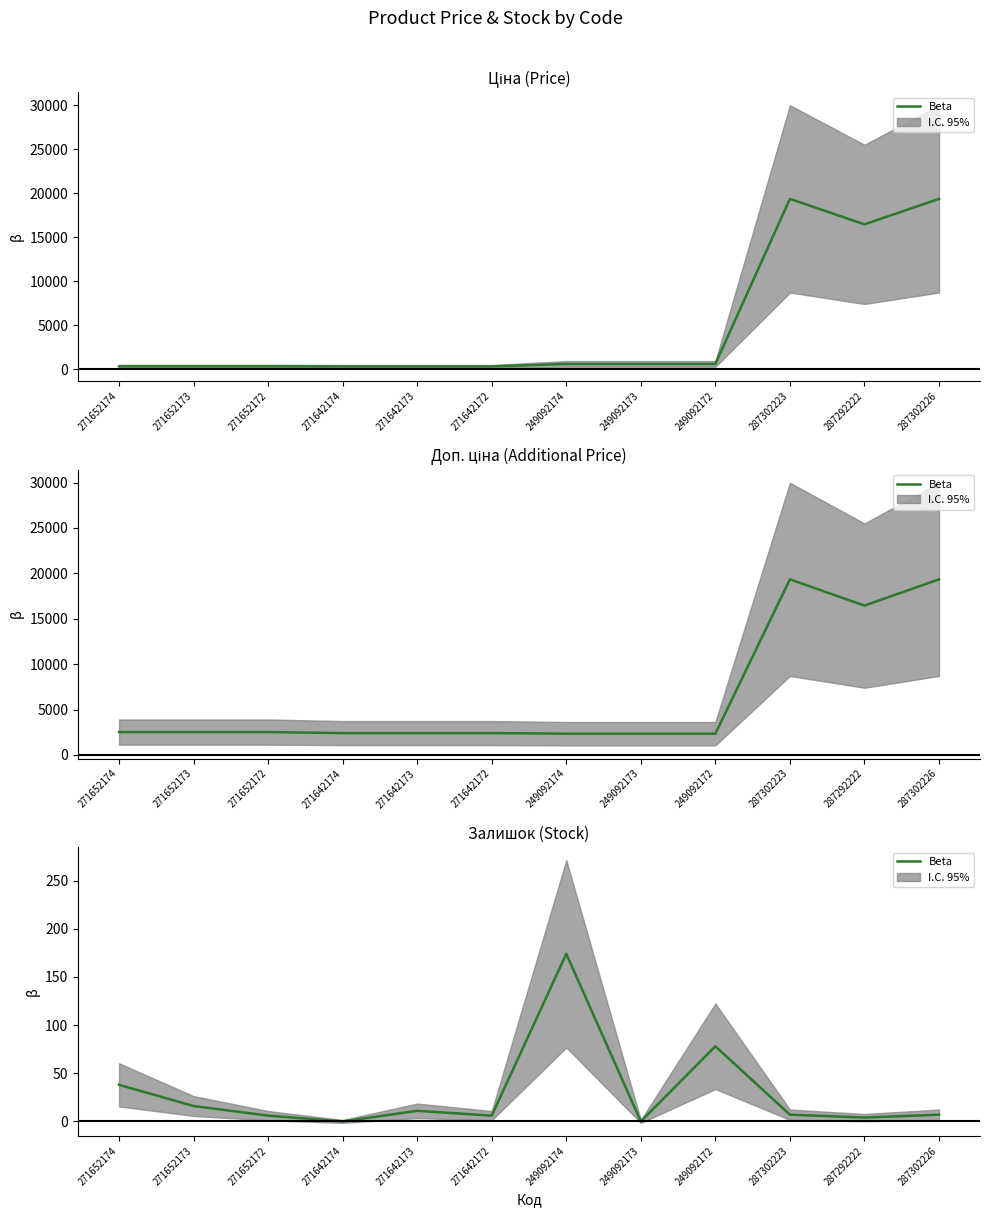

How many data points does each series have?

12